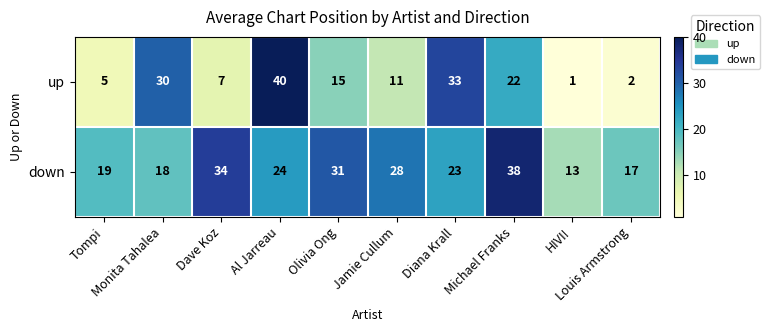

At how many categories does at least one series exceed 21?

7